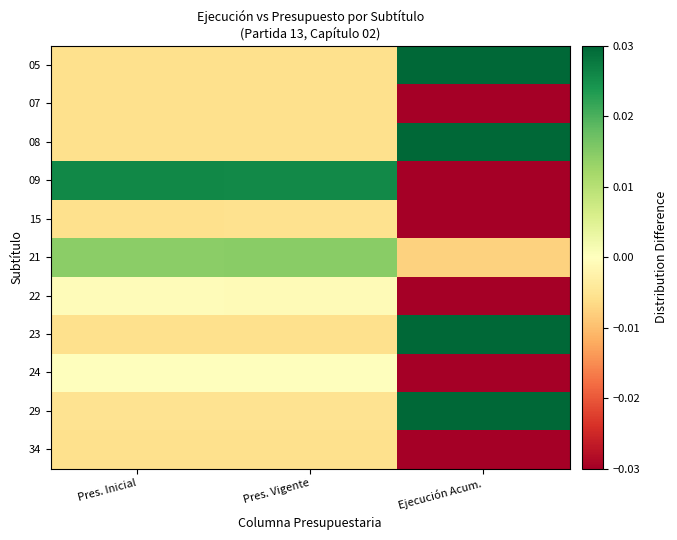

How many series are shown in this chart?

11